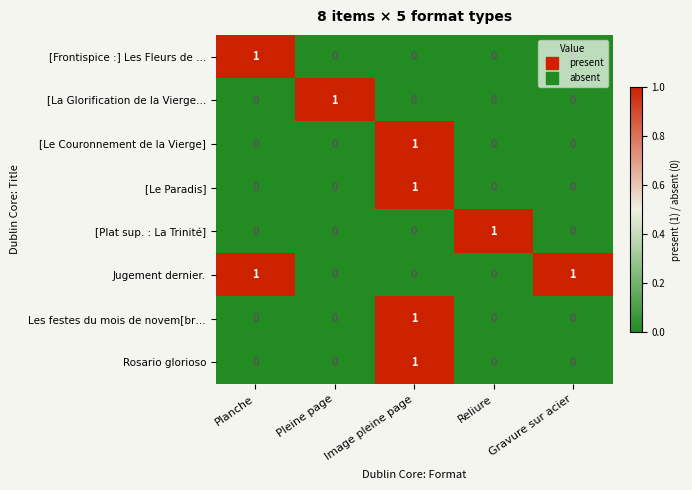

What is the difference between the highest and lowest values at Gravure sur acier?

1